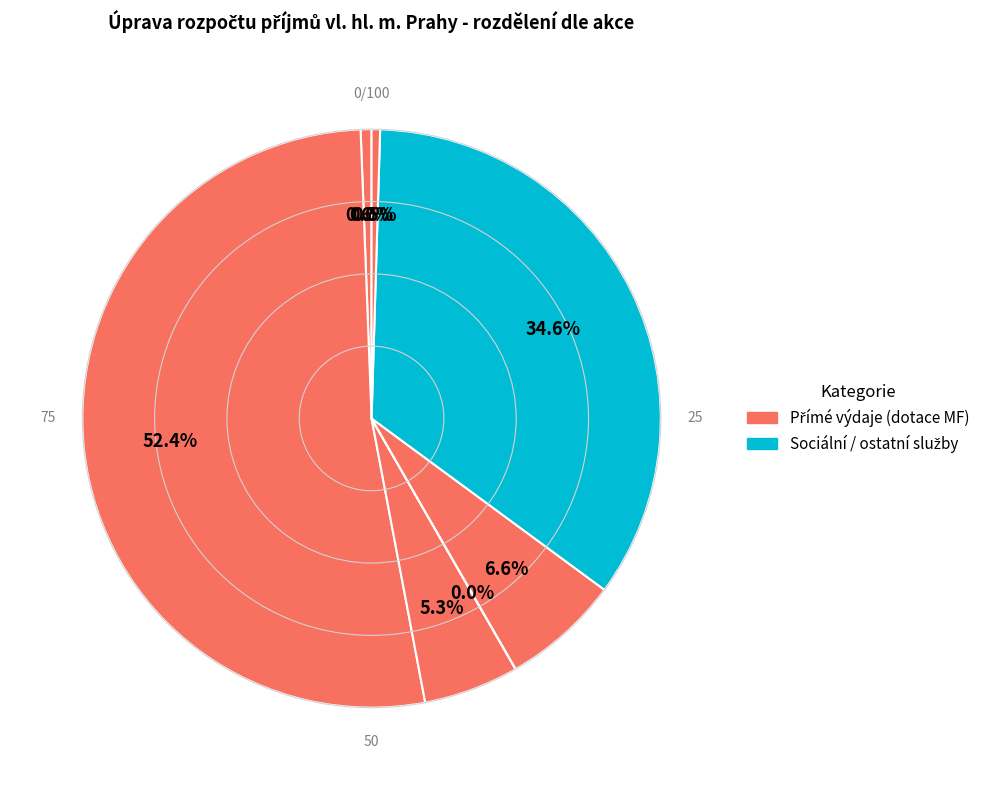

How many segments does this pie chart have?

8